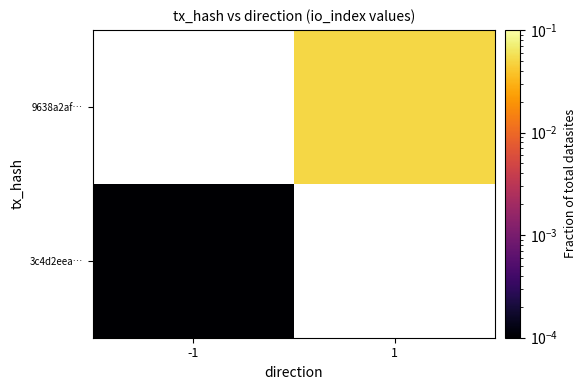

At how many categories does at least one series exceed 0?

2